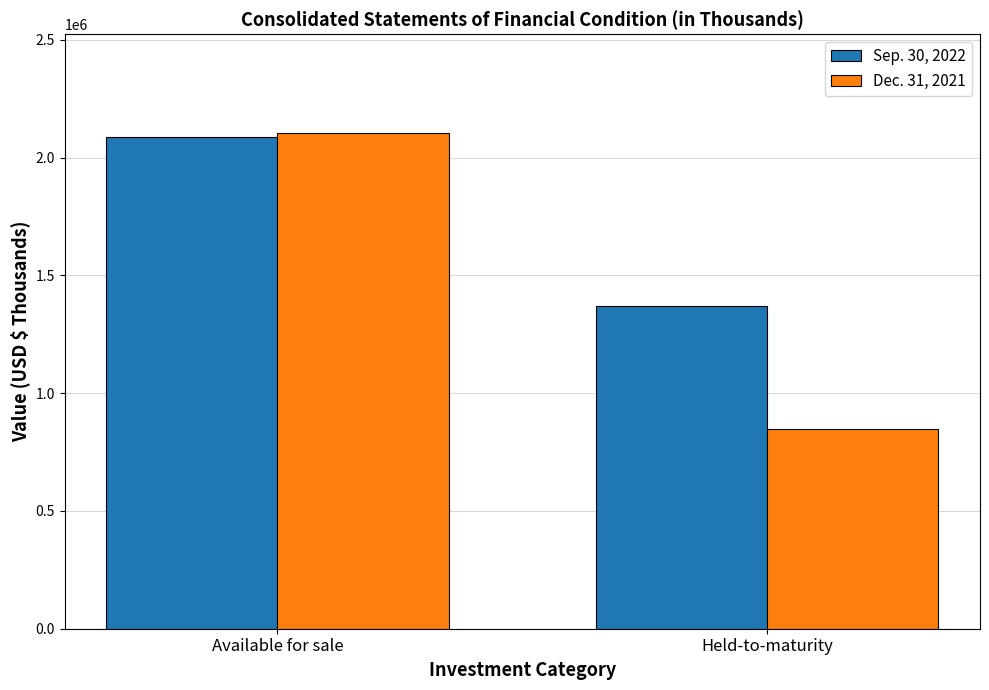

Reading left to right, what are all the values shown in this chart?

Sep. 30, 2022: 2087187	1369383
Dec. 31, 2021: 2103049	849704